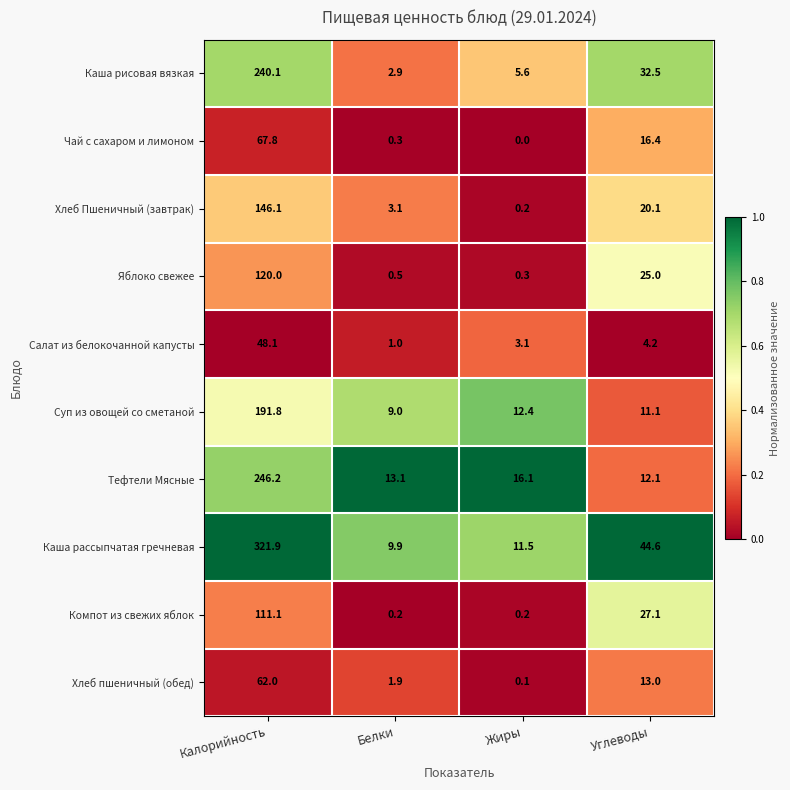

Which series changed the most between Калорийность and Углеводы?

Каша рассыпчатая гречневая